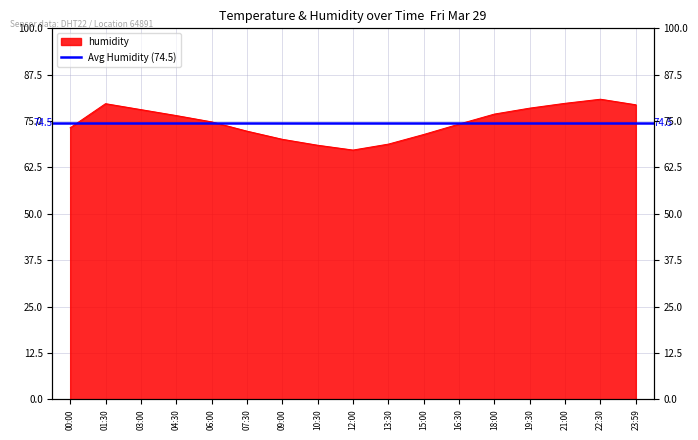

What is the value of the 13th point from the left?

76.9